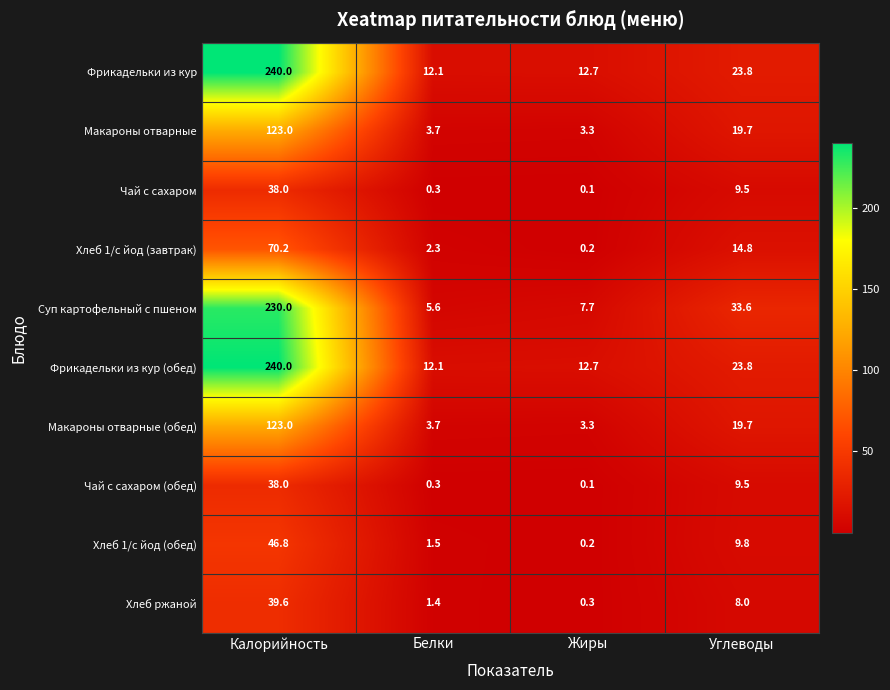

What is the difference between the Хлеб 1/с йод (обед) values at Белки and Жиры?

1.3